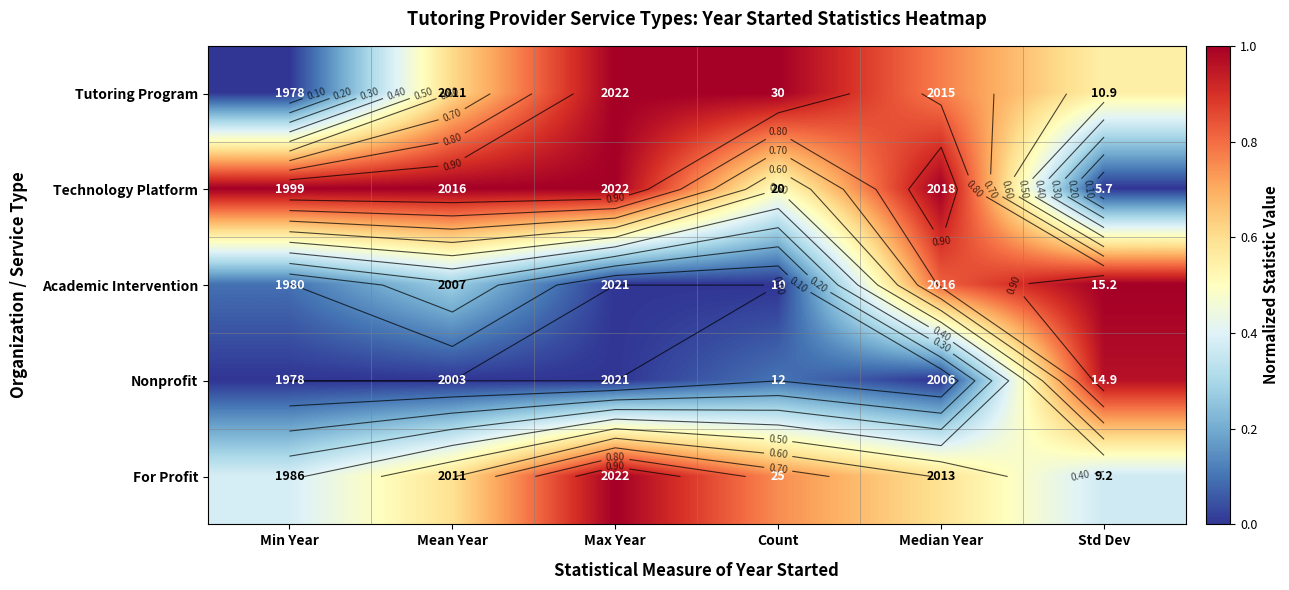

What is the spread (max minus min) of values at Count?

1.0